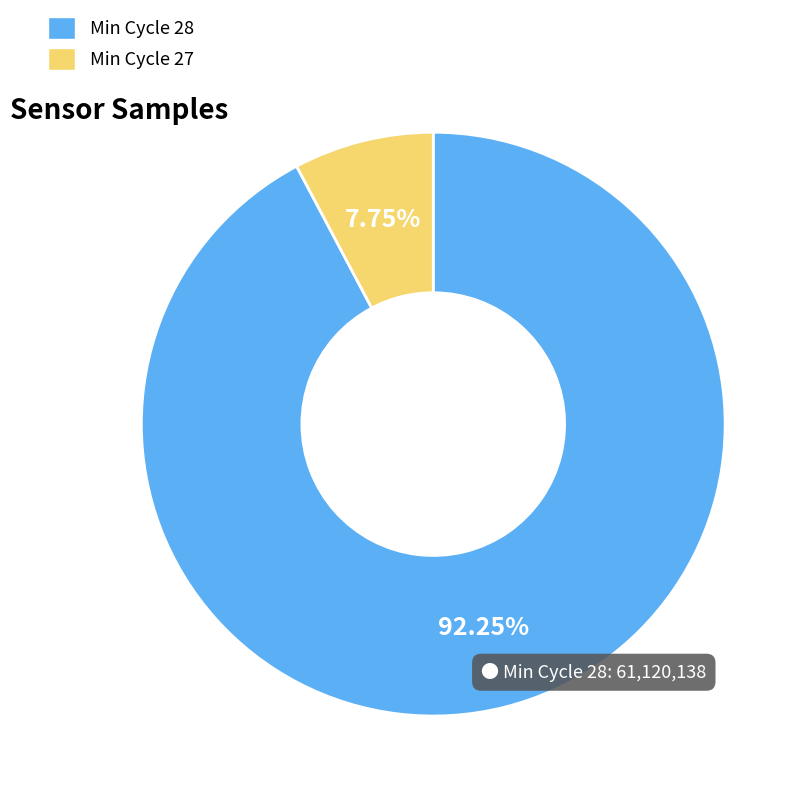

Between Min Cycle 27 and Min Cycle 28, which is larger?

Min Cycle 28